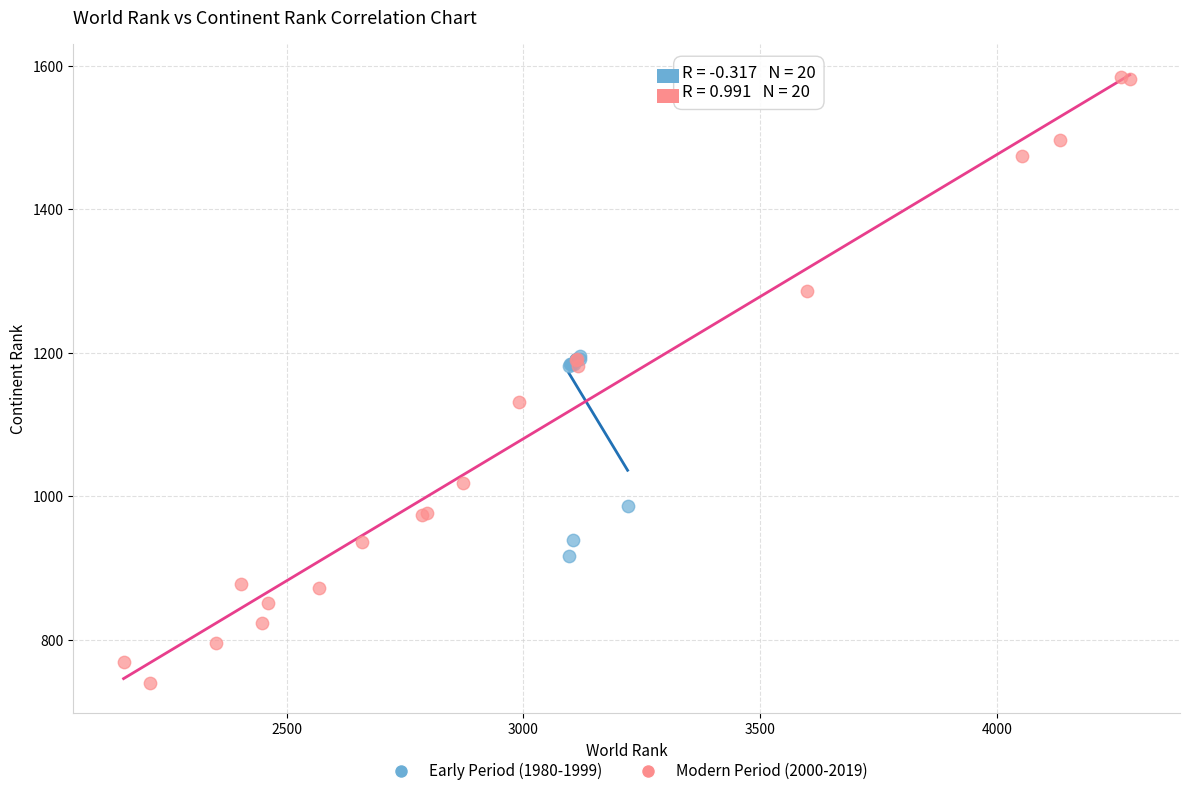

Which series contains the lowest Y value?

Modern Period (2000-2019)